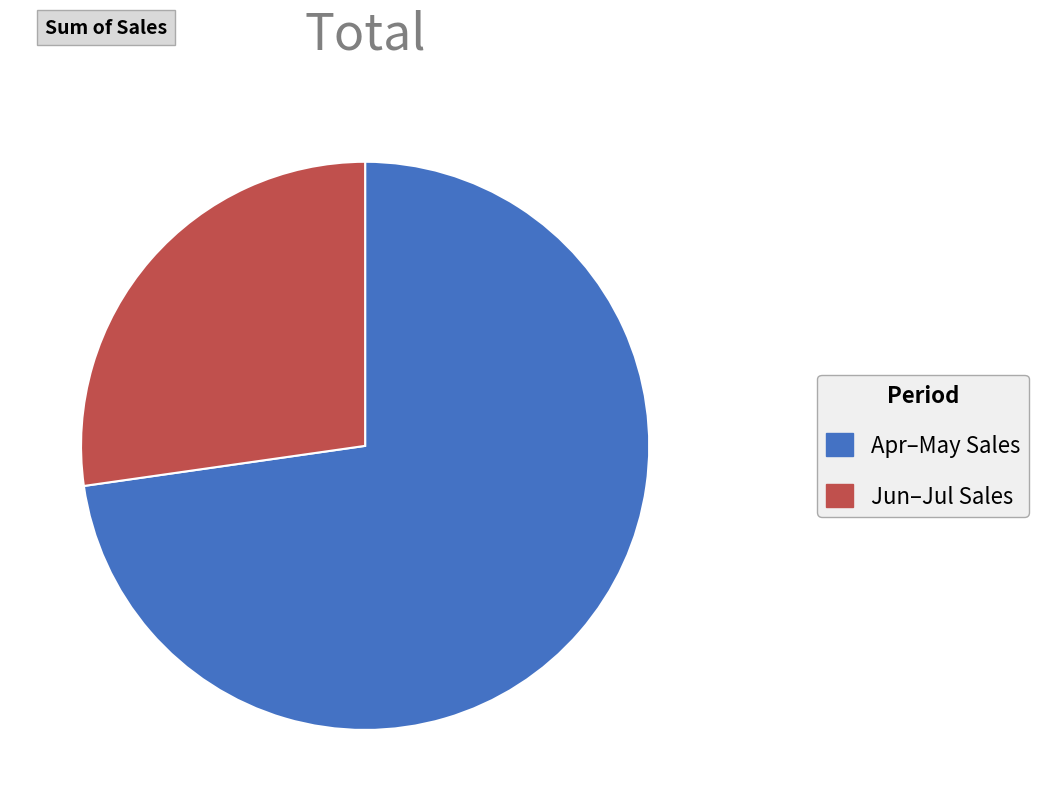

How many slices are in this pie chart?

2